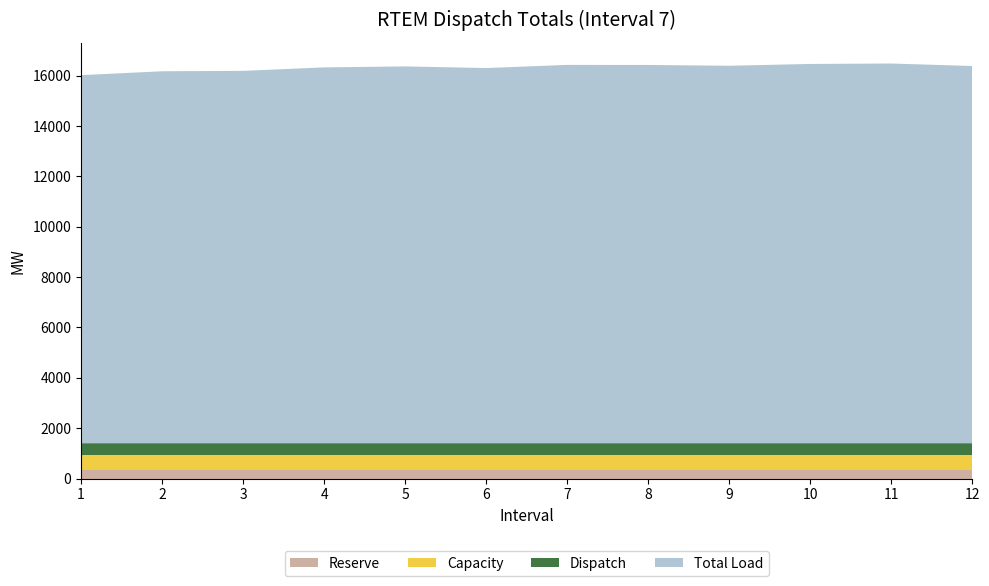

Reading left to right, list all the values displayed in this chart.

Total Load: 1=16020.6	2=16175.4	3=16191.3	4=16329.7	5=16368.2	6=16303.2	7=16428.7	8=16425.5	9=16394.1	10=16465.9	11=16483.6	12=16383.6
Reserve: 1=343.5	2=343.5	3=343.5	4=343.5	5=343.5	6=343.5	7=343.5	8=343.5	9=343.5	10=343.5	11=343.5	12=343.5
Capacity: 1=601.5	2=601.5	3=601.5	4=601.5	5=601.5	6=601.5	7=601.5	8=601.5	9=601.5	10=601.5	11=601.5	12=601.5
Dispatch: 1=450.0	2=450.0	3=450.0	4=450.0	5=450.0	6=450.0	7=450.0	8=450.0	9=450.0	10=450.0	11=450.0	12=450.0